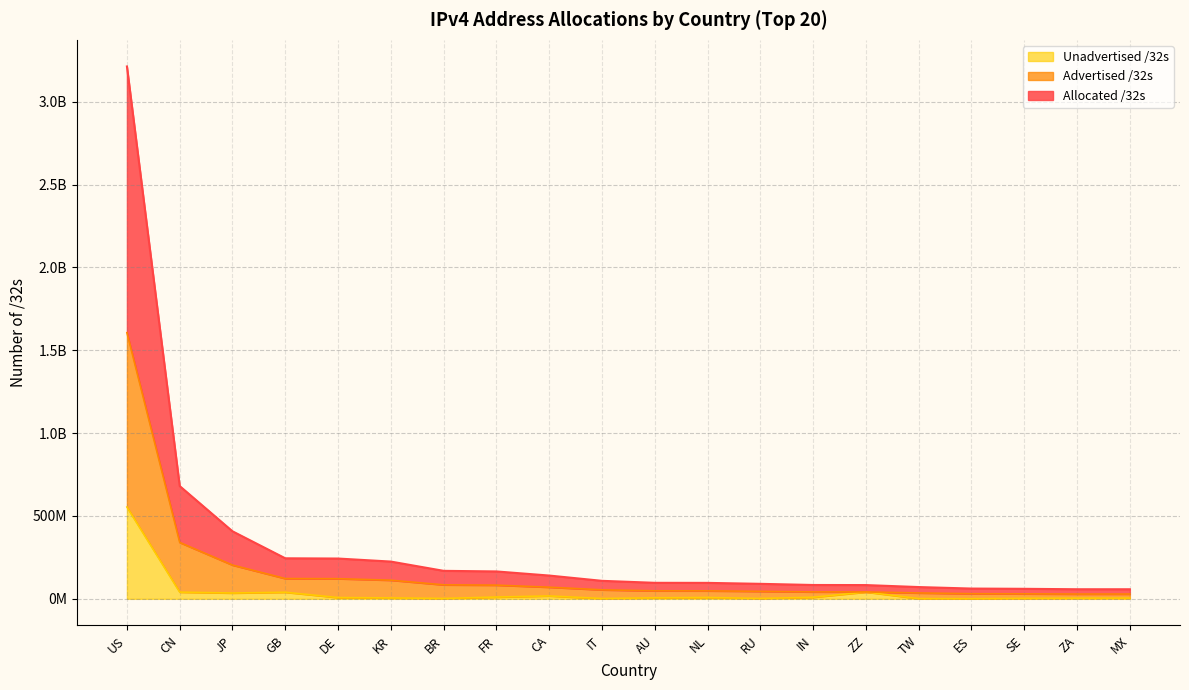

What is the average value of the Unadvertised /32s series?

39764821